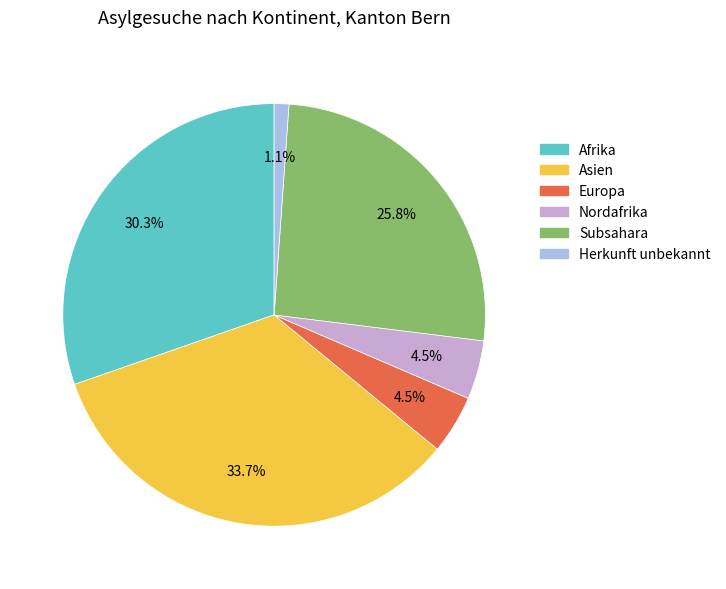

What percentage is NOT represented by Asien?

66.3%